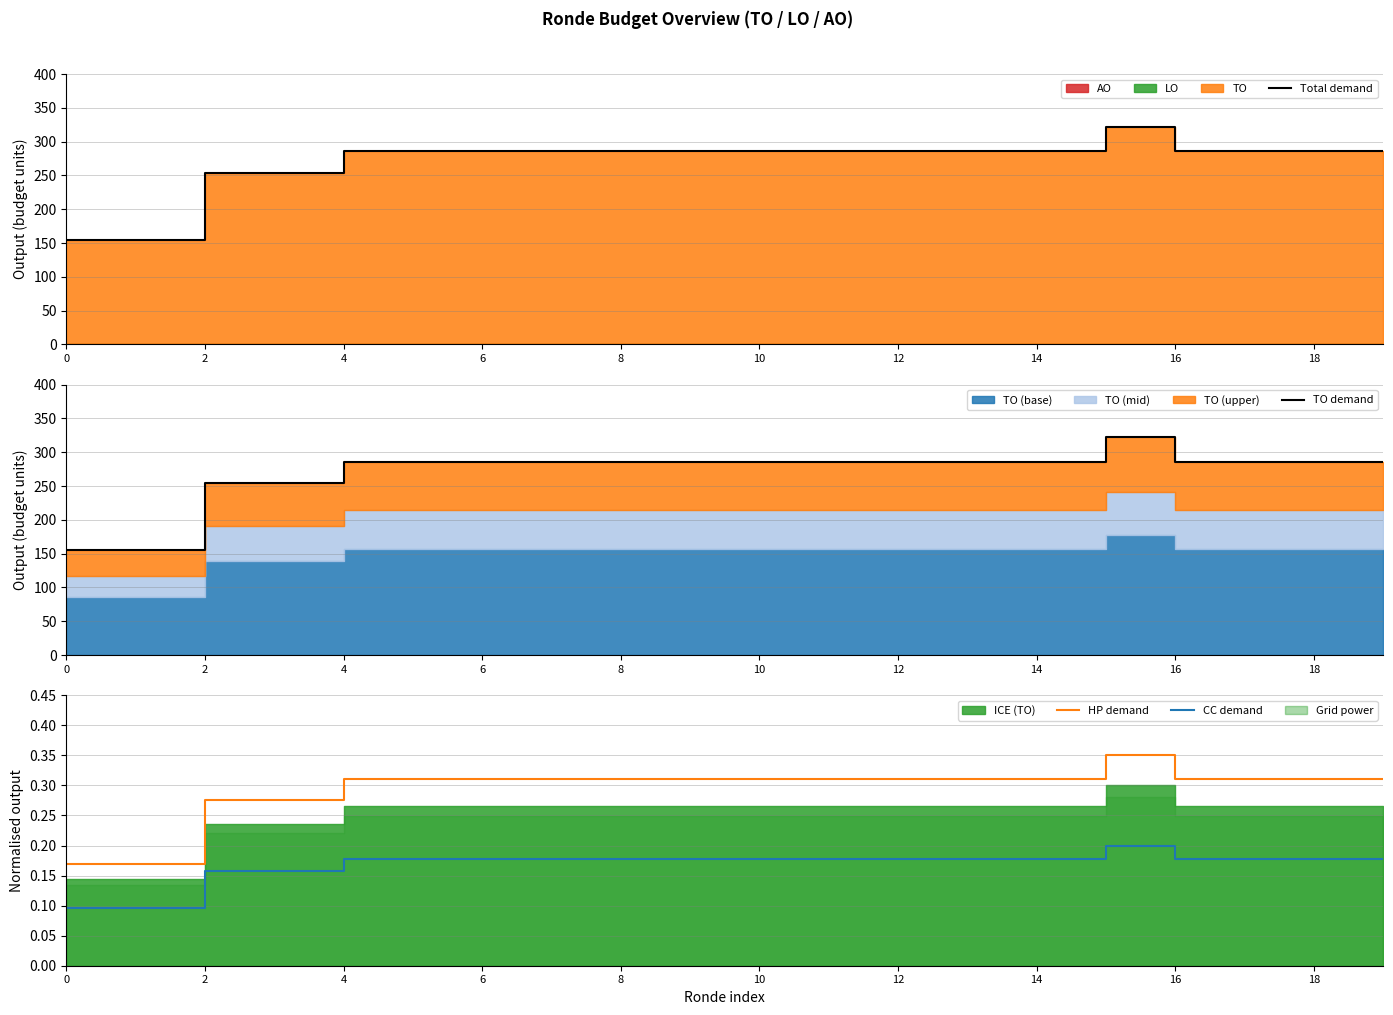

The value of CC demand at 10 is 0.3. True or false?

False